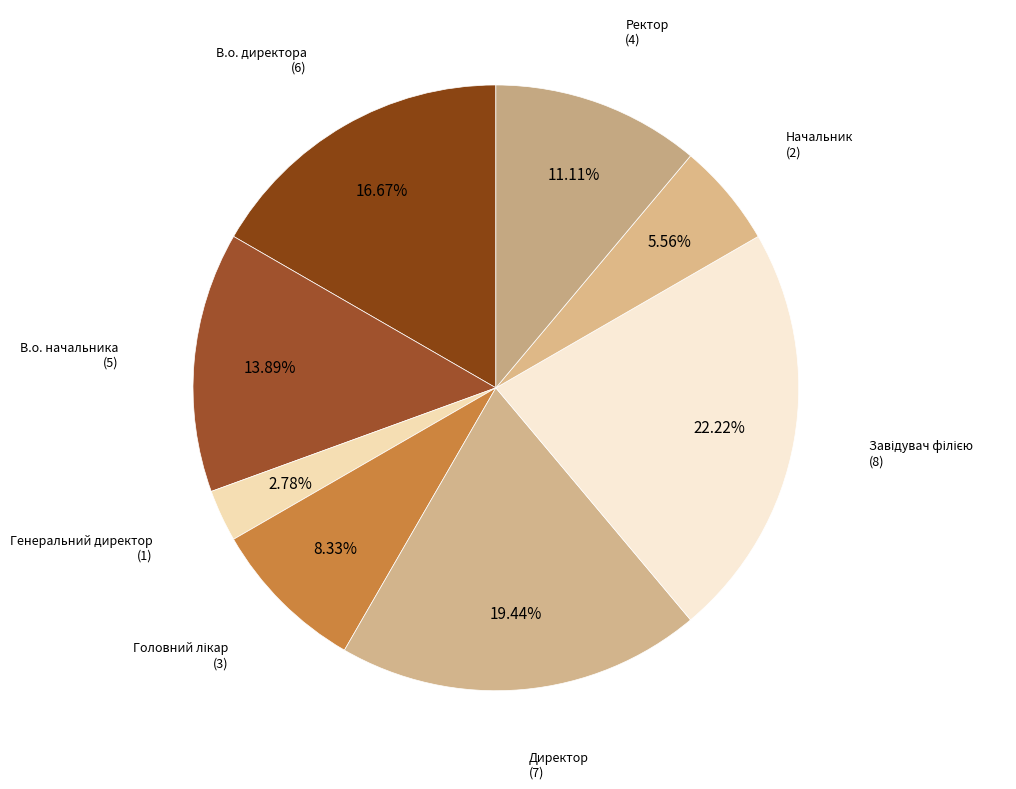

Count the number of slices in the pie.

8